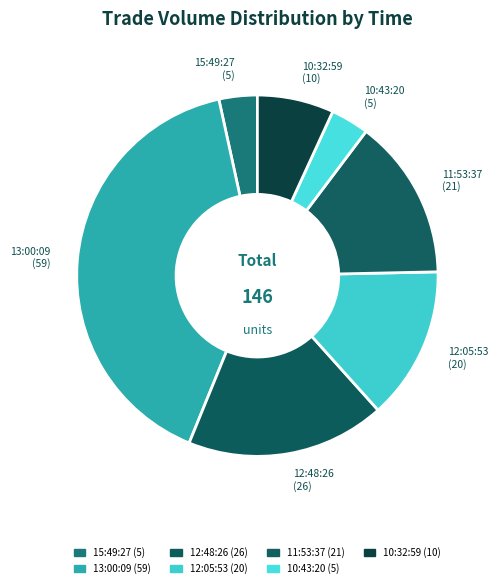

How many segments does this pie chart have?

7